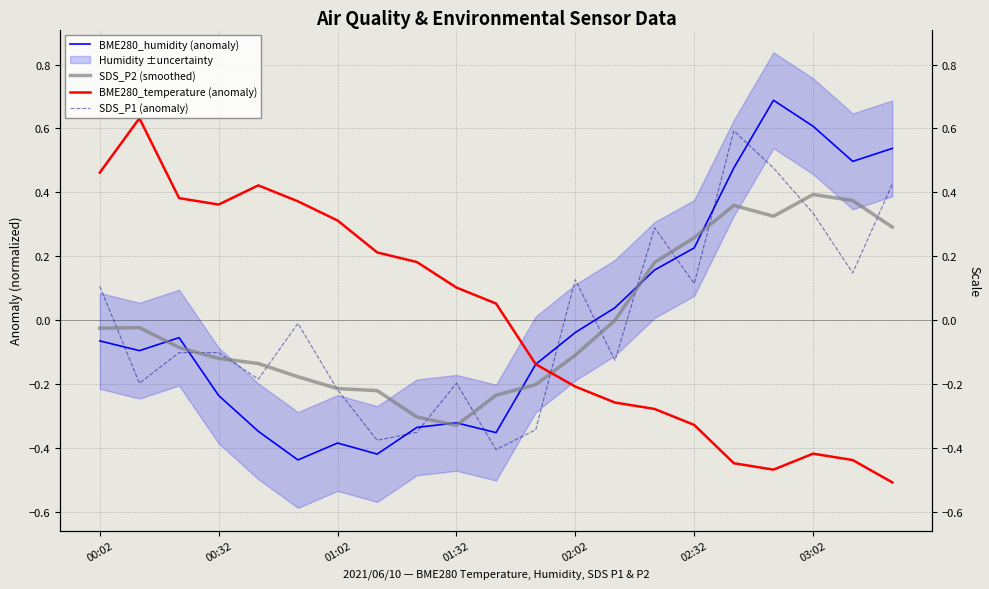

How many distinct data groups are displayed?

4